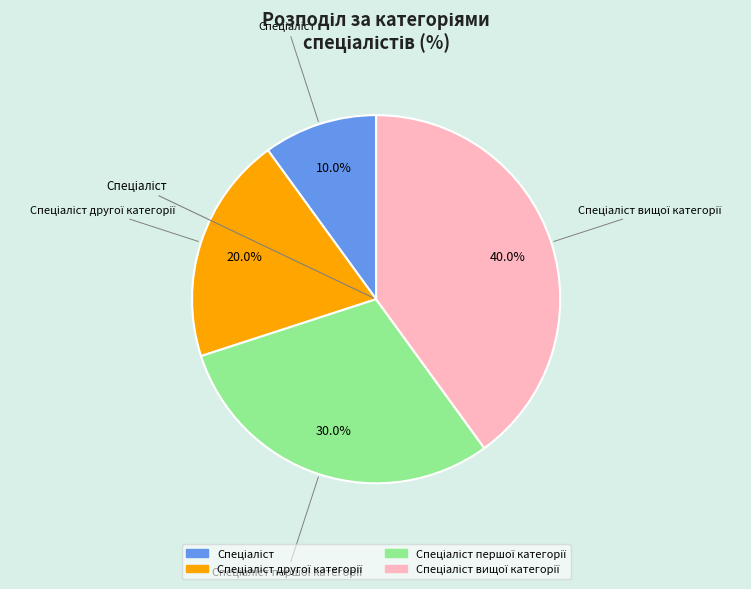

Count the number of slices in the pie.

4